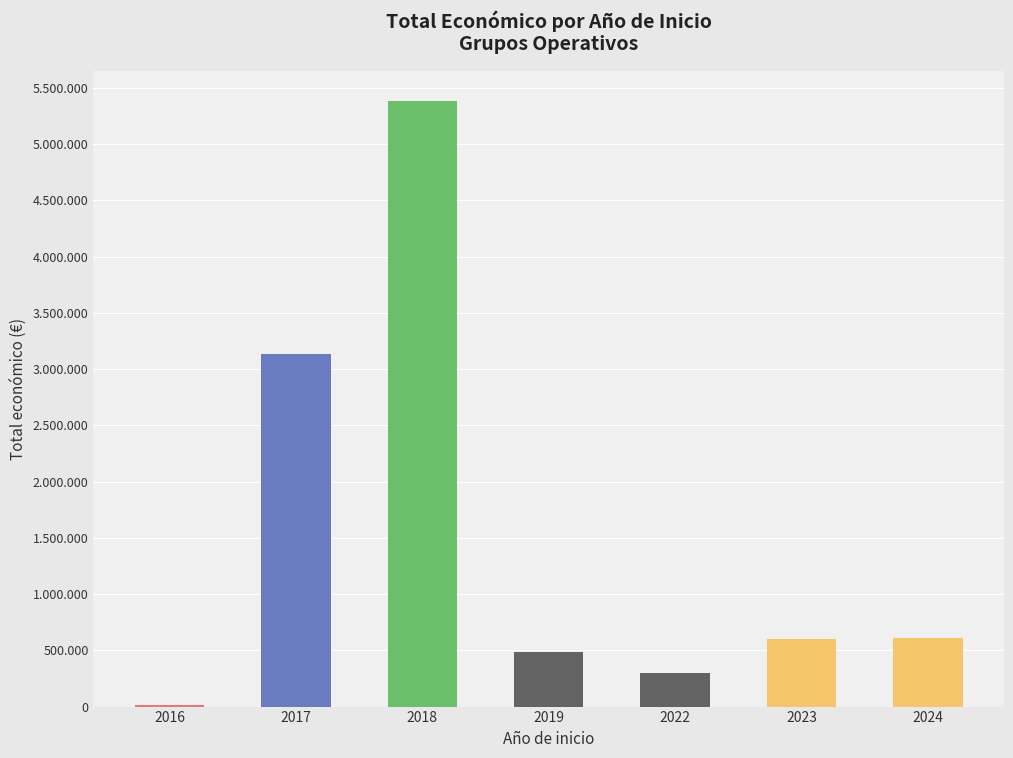

Reading left to right, transcribe all the data shown in this chart.

2016=9900	2017=3130699	2018=5385177	2019=484641	2022=299998	2023=599883	2024=613256